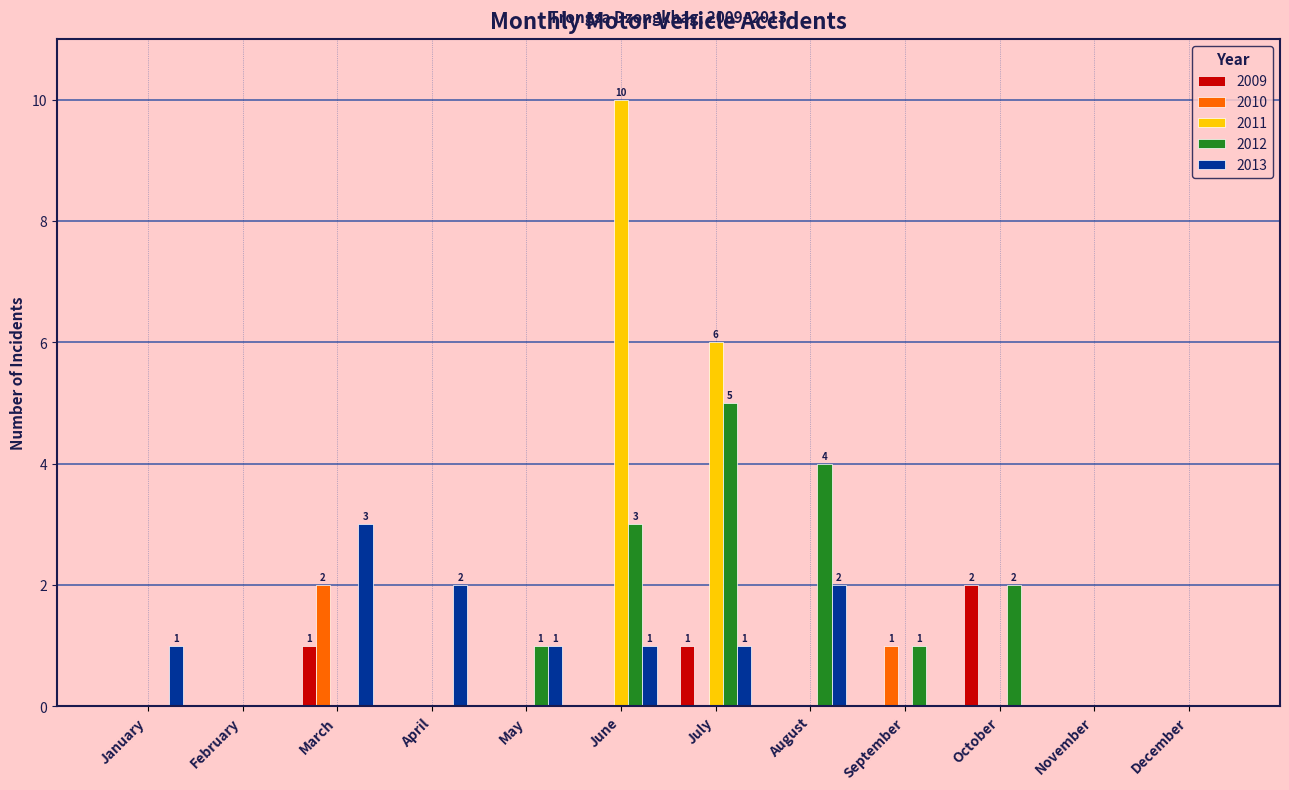

Is it true that 2012 equals 0 at February?

True